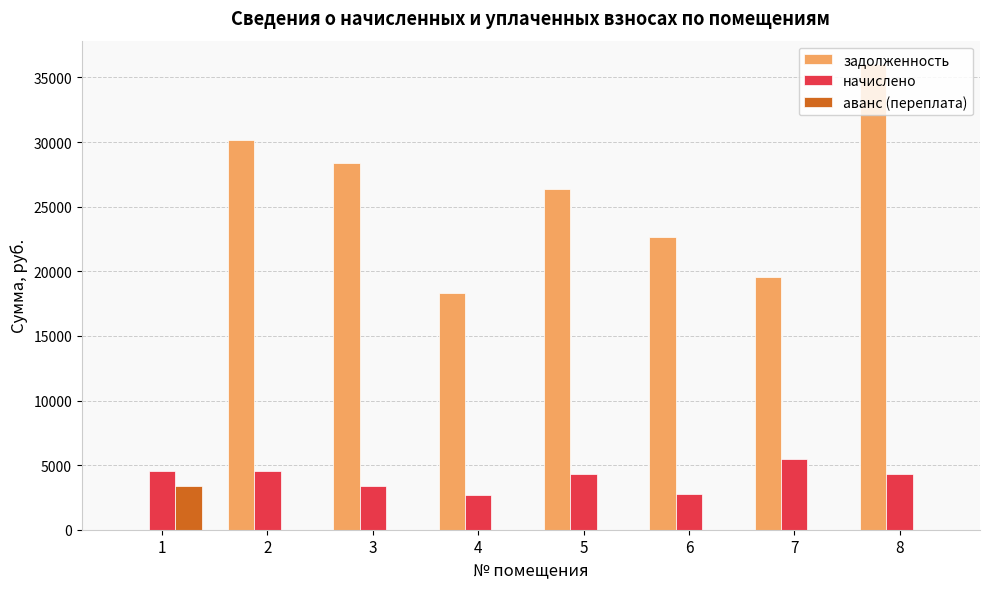

What is the difference between the начислено values at 5 and 2?

165.6